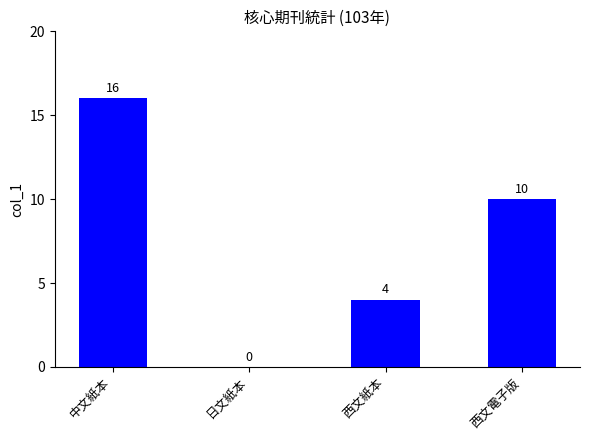

True or false: the data shows 11 at 日文紙本.

False